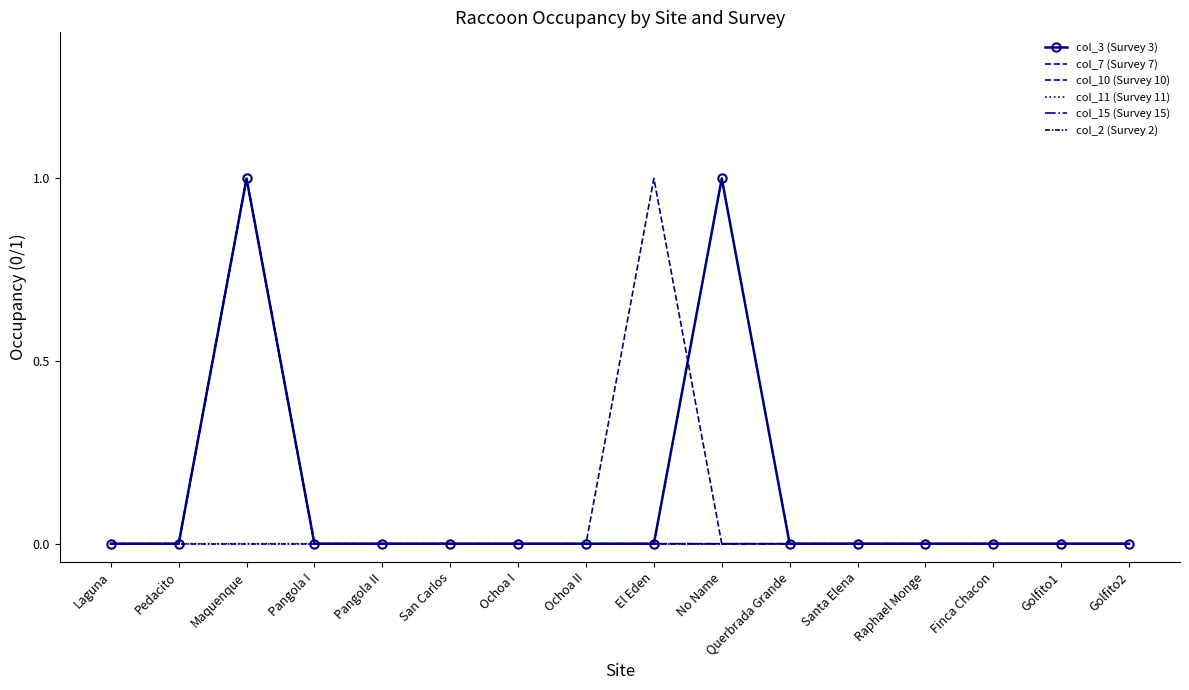

Reading left to right, extract all data points from this chart.

col_3 (Survey 3): 0	0	1	0	0	0	0	0	0	1	0	0	0	0	0	0
col_7 (Survey 7): 0	0	1	0	0	0	0	0	1	0	0	0	0	0	0	0
col_10 (Survey 10): 0	0	1	0	0	0	0	0	0	0	0	0	0	0	0	0
col_11 (Survey 11): 0	0	0	0	0	0	0	0	0	1	0	0	0	0	0	0
col_15 (Survey 15): 0	0	1	0	0	0	0	0	0	0	0	0	0	0	0	0
col_2 (Survey 2): 0	0	0	0	0	0	0	0	0	0	0	0	0	0	0	0